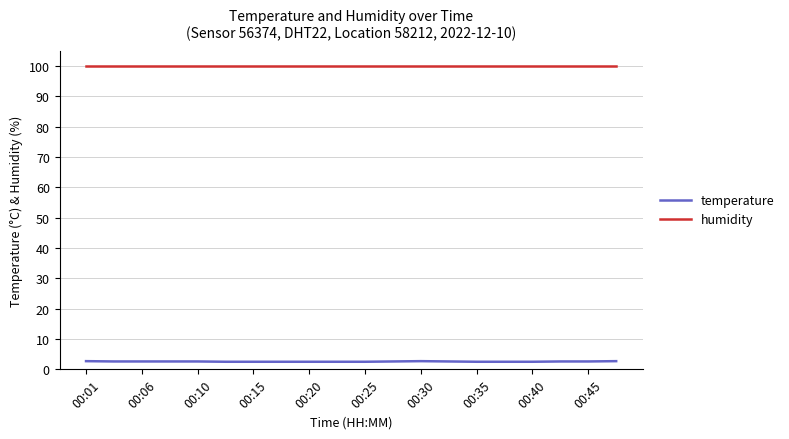

Which series has the largest total across all categories?

humidity